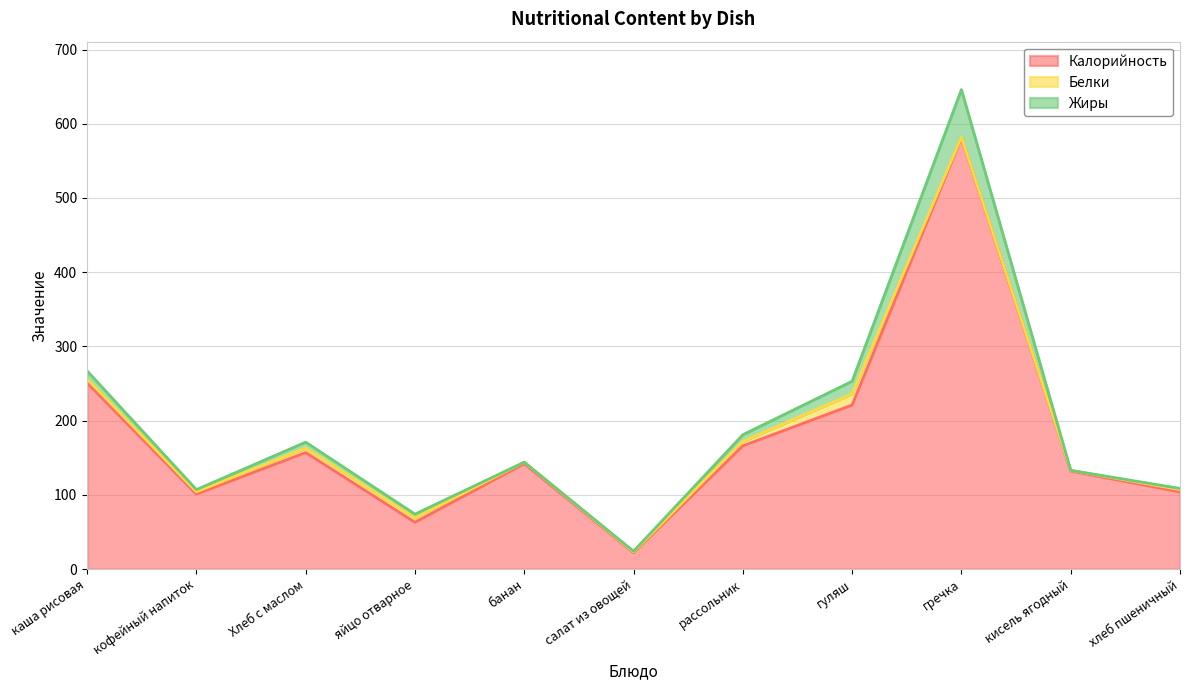

Reading right to left, transcribe all the data shown in this chart.

Калорийность: 104.0	132.0	581.0	221.0	166.0	22.0	142.0	63.0	157.0	101.0	251.0
Белки: 3.0	1.0	1.0	15.0	6.0	1.0	2.0	6.0	6.0	3.0	5.0
Жиры: 1.6	0.0	64.0	17.0	9.0	1.0	0.0	5.0	8.0	3.0	11.0